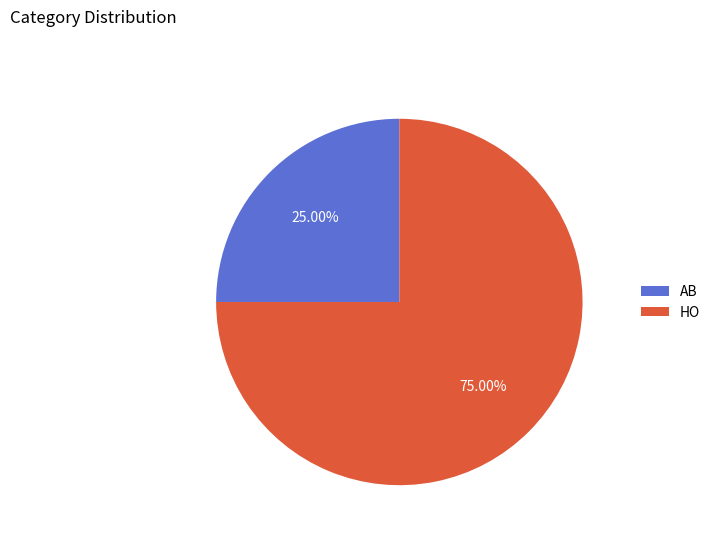

Is there a majority slice in this chart?

Yes